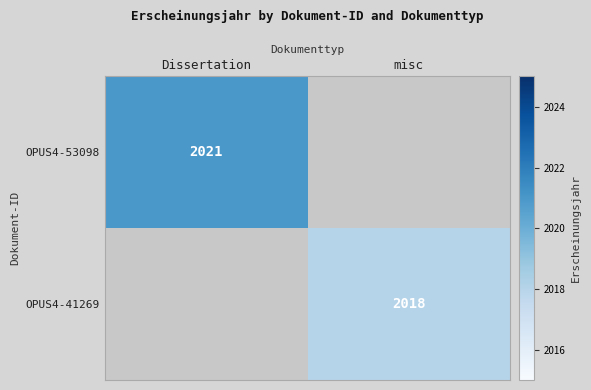

The OPUS4-53098 series shows 3142 at Dissertation. True or false?

False